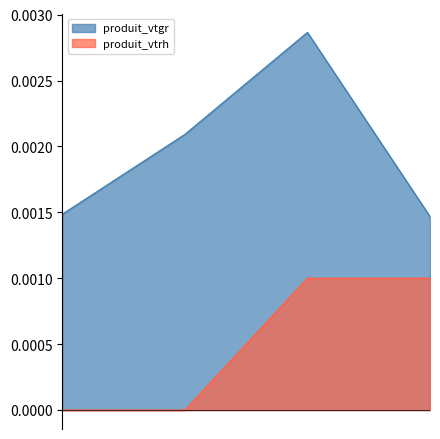

True or false: produit_vtrh and produit_vtgr intersect in this chart.

False